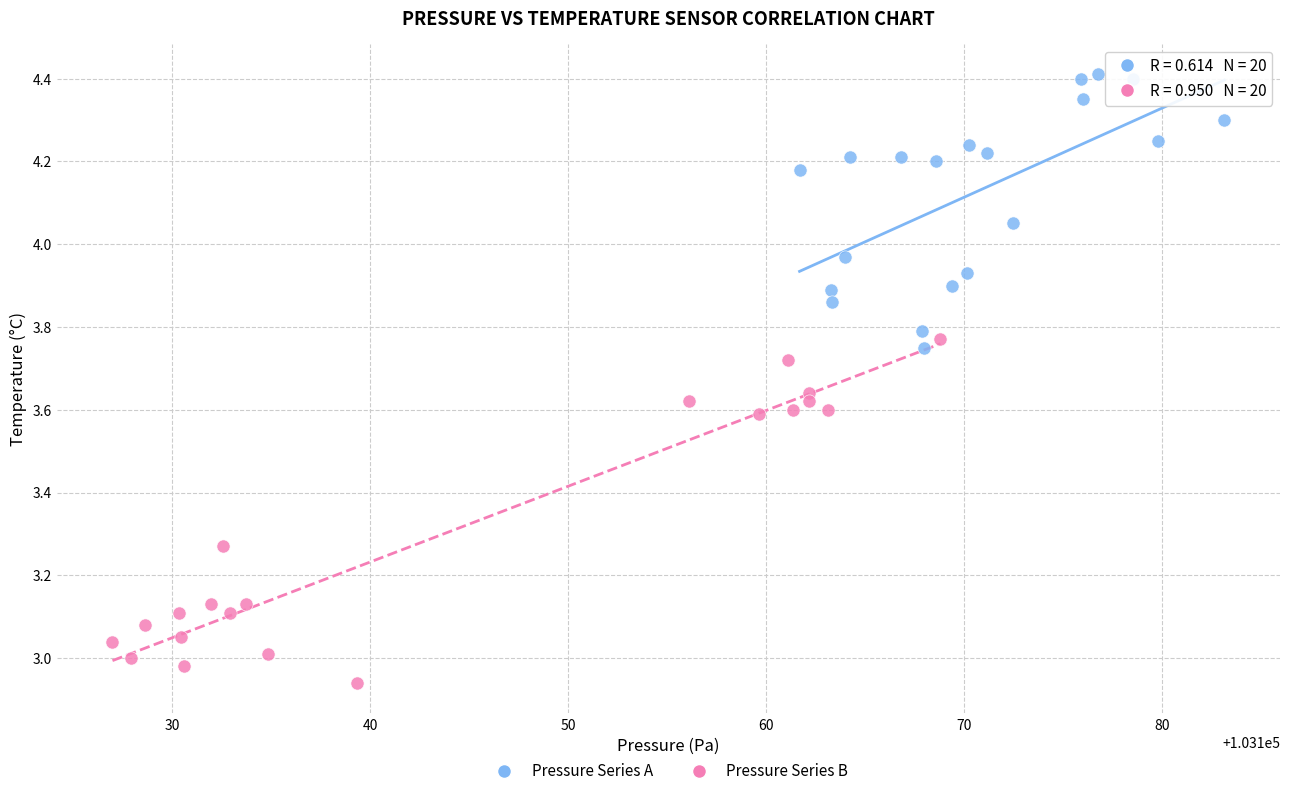

What are all the series names shown in the legend?

Pressure Series A, Pressure Series B